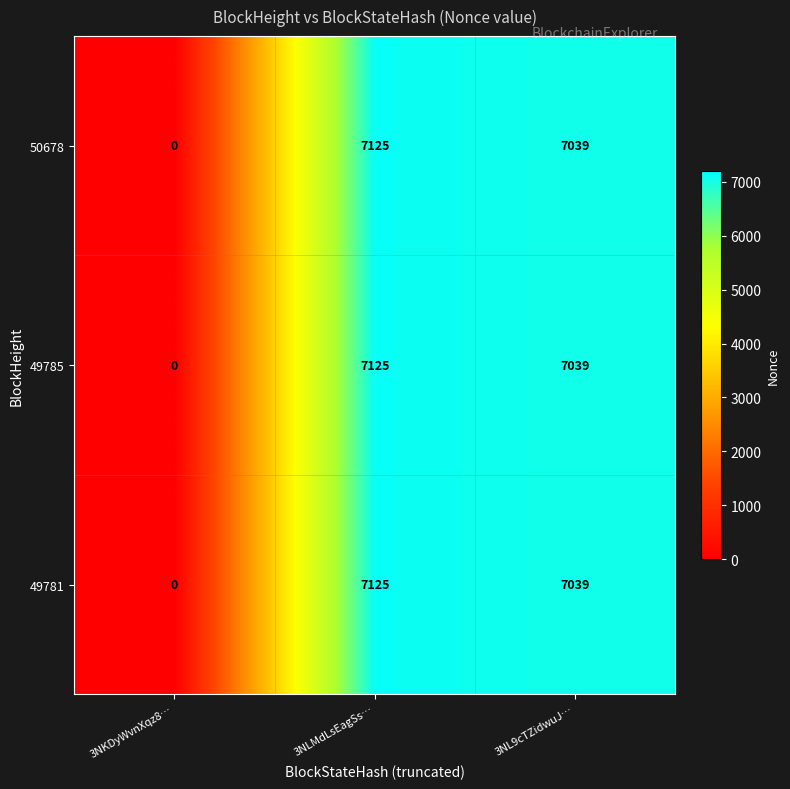

What is the total value across all series at 3NLMdLsEagSs…?

21375